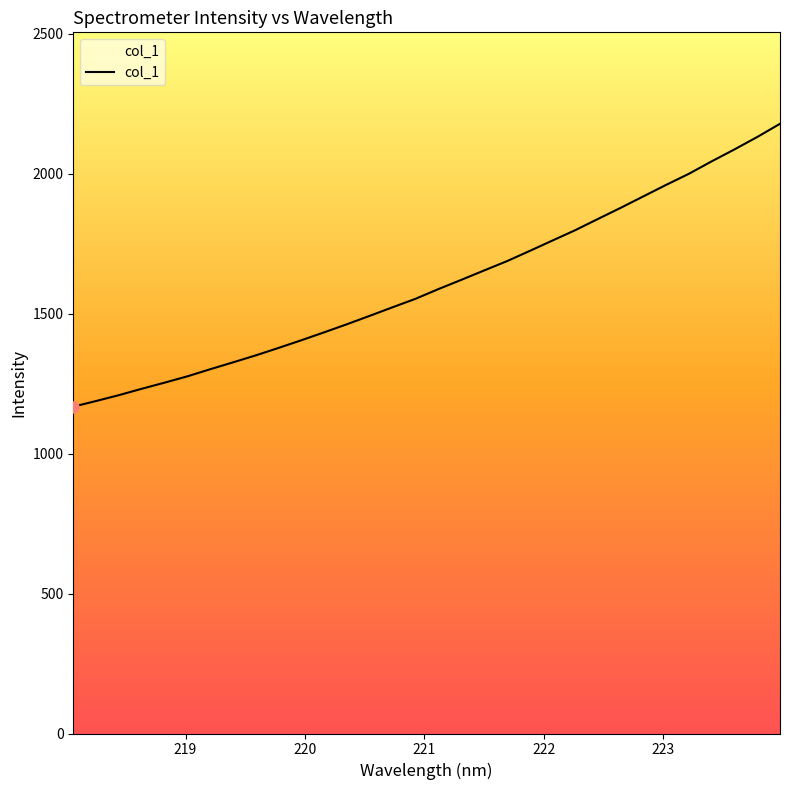

What is the difference between the maximum and minimum values?

1010.8